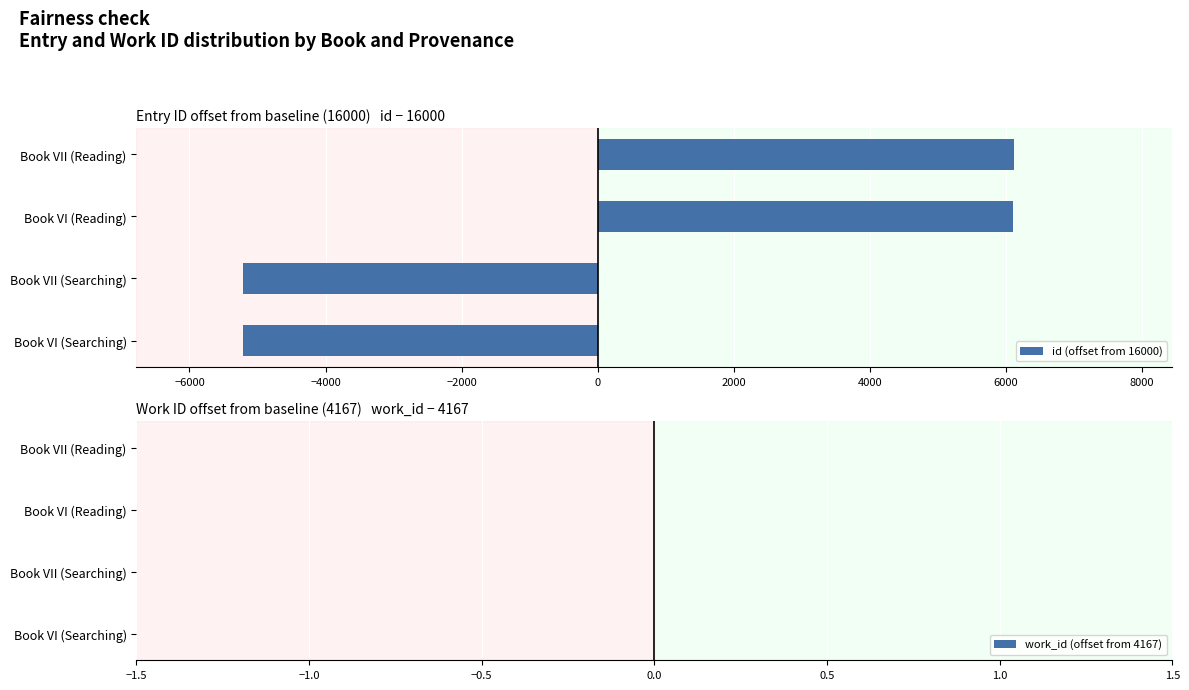

What is the smallest value displayed?

-5215